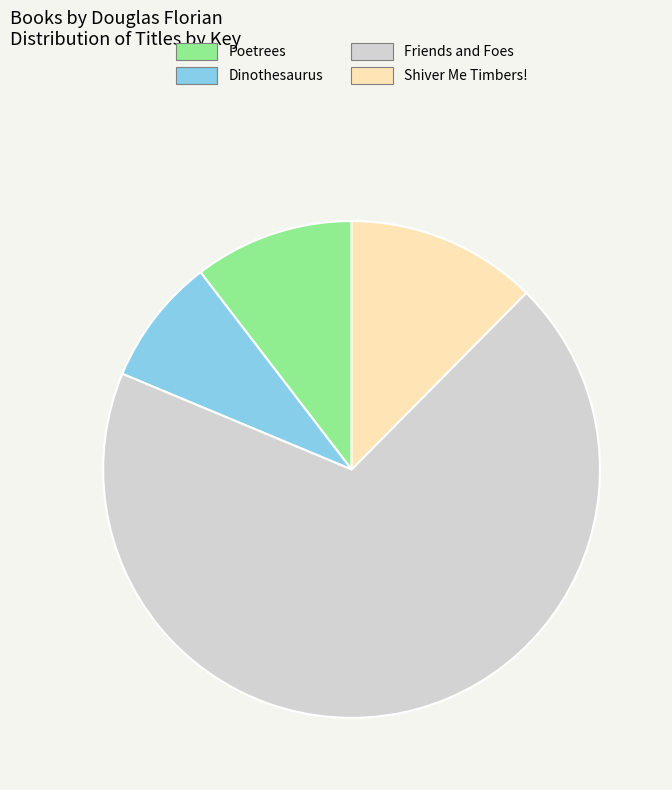

The Shiver Me Timbers! slice represents 4% of the pie. True or false?

False